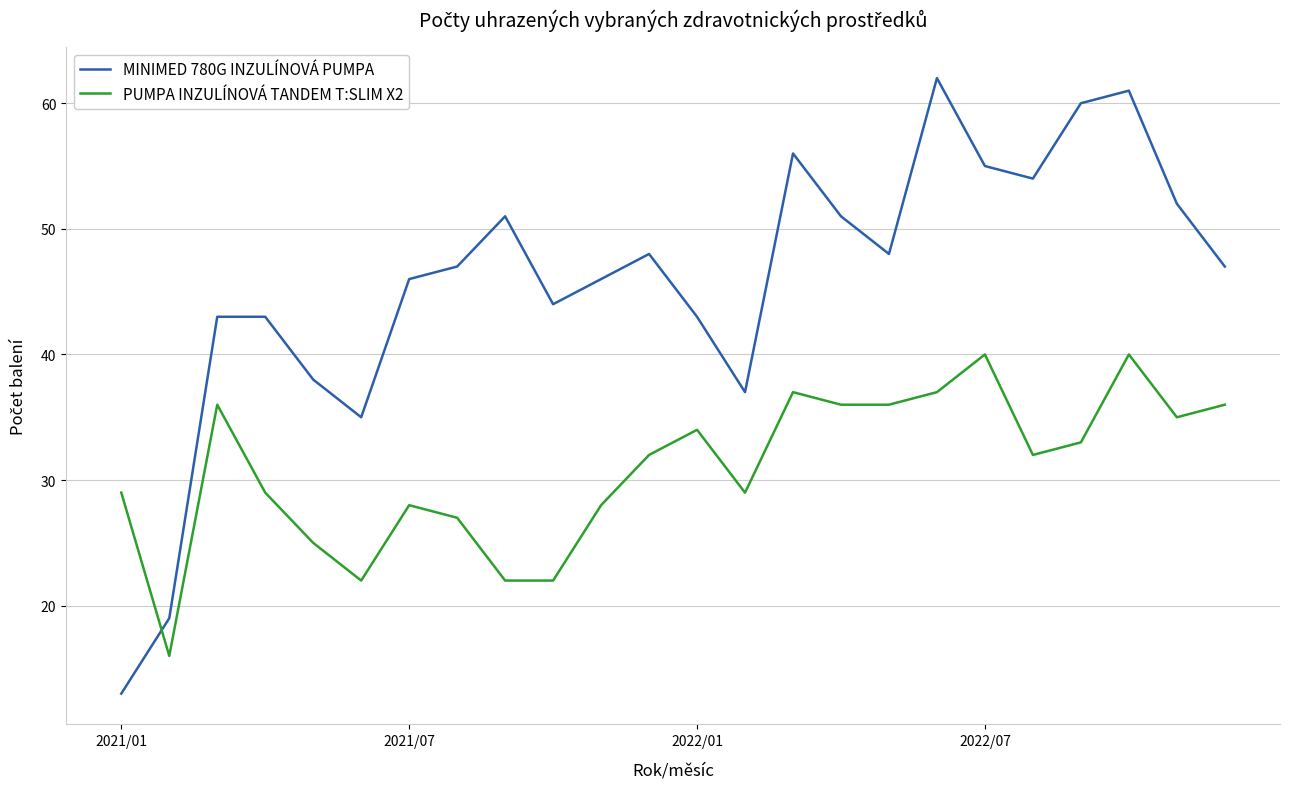

What is the sum of all MINIMED 780G INZULÍNOVÁ PUMPA values?

1099